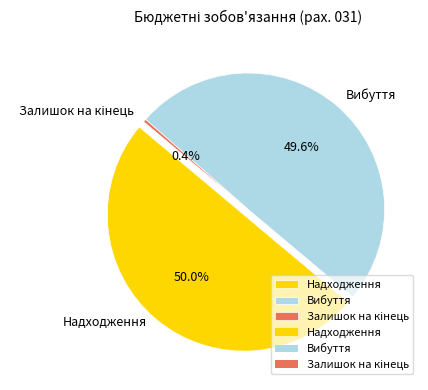

The Залишок на кінець slice represents 0% of the pie. True or false?

True